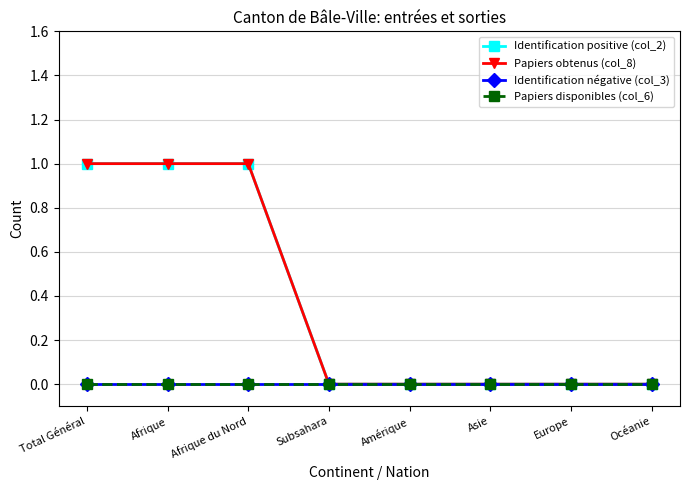

What is the difference between the Identification positive (col_2) values at Afrique and Amérique?

1